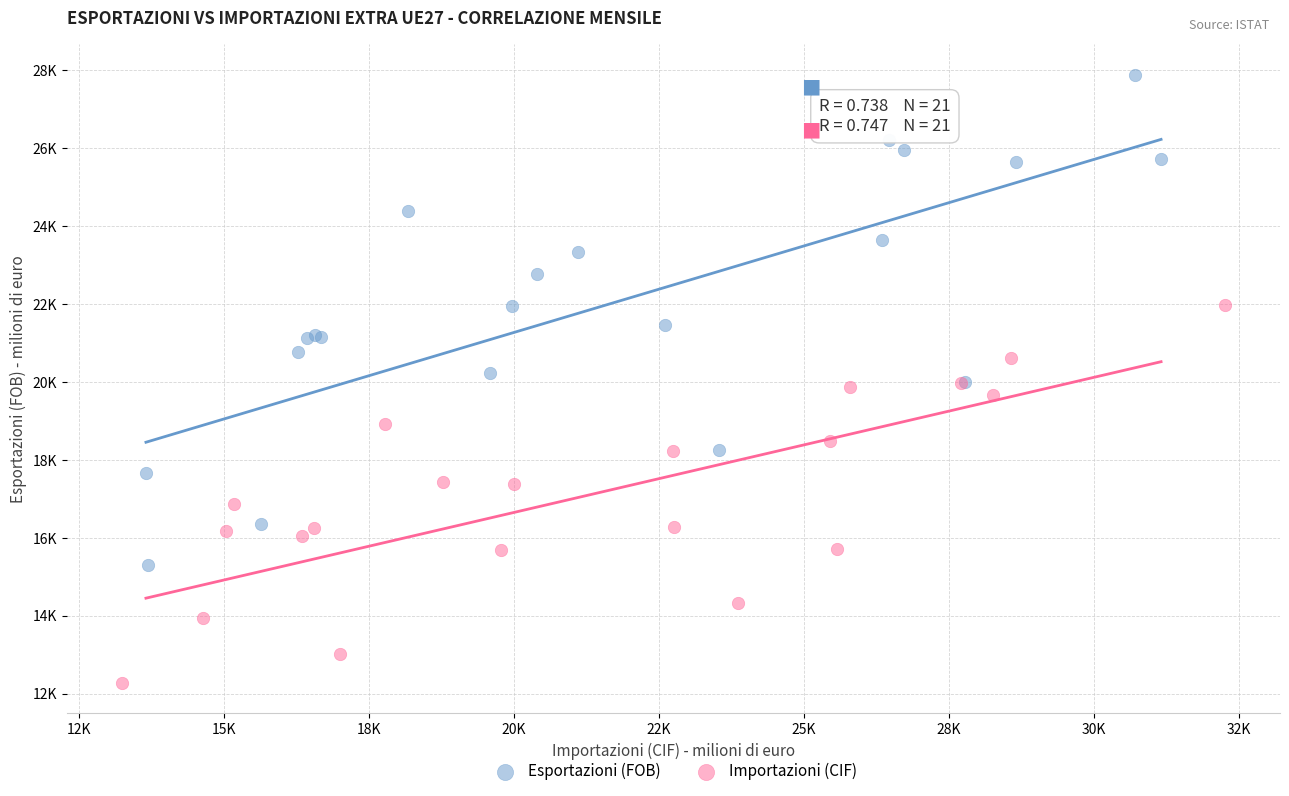

Which series contains the lowest Y value?

Importazioni (CIF)